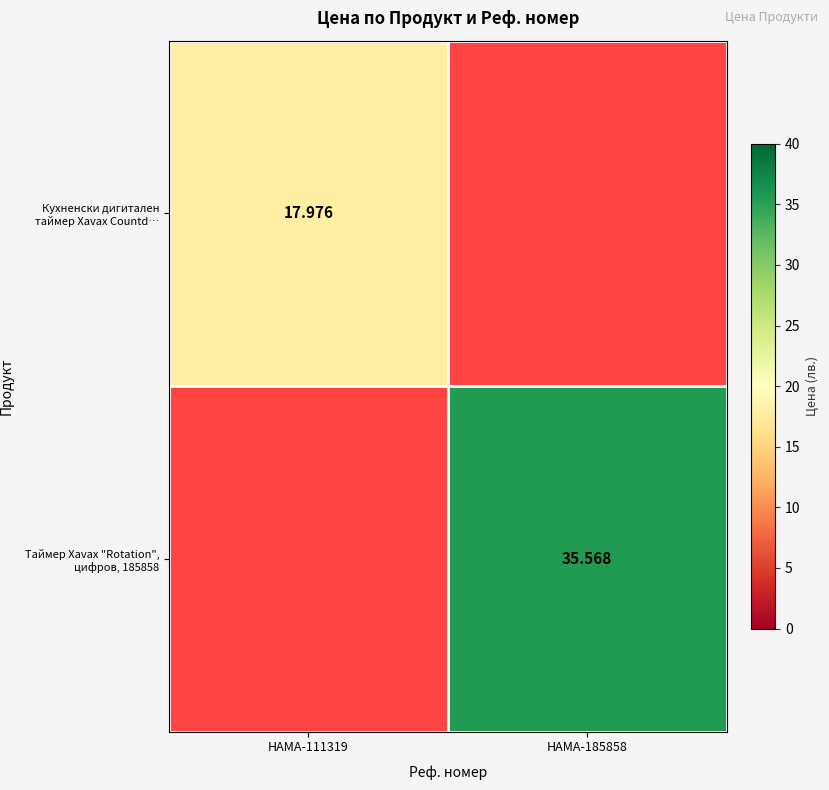

Is the value of Кухненски дигитален таймер Xavax Countd… at HAMA-185858 greater than the value of Таймер Xavax "Rotation", цифров, 185858 at HAMA-111319?

No